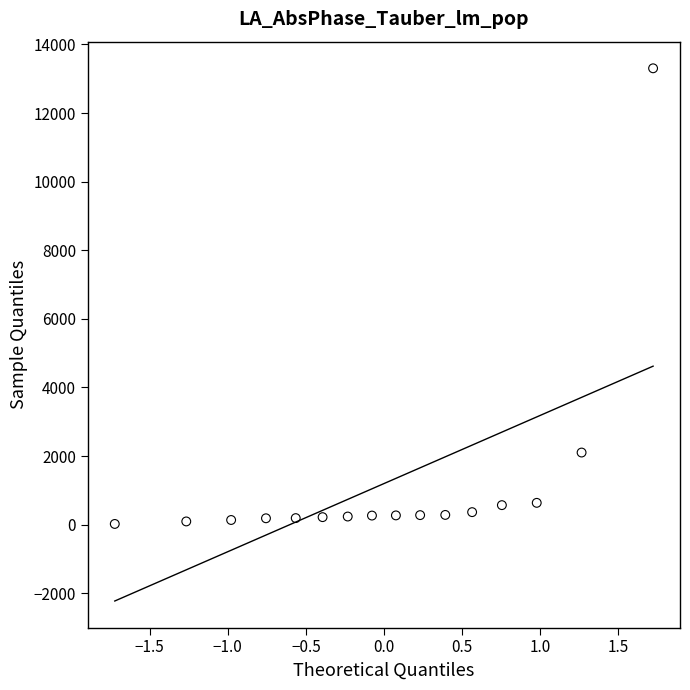

What is the range of Y values (max minus min)?

13280.0